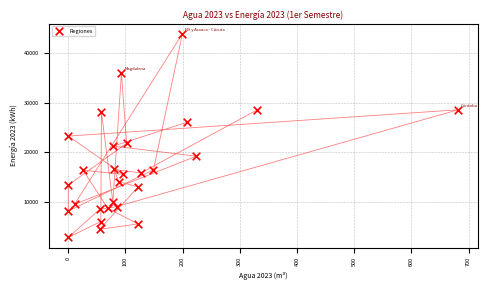

What is the range of Y values (max minus min)?

41074